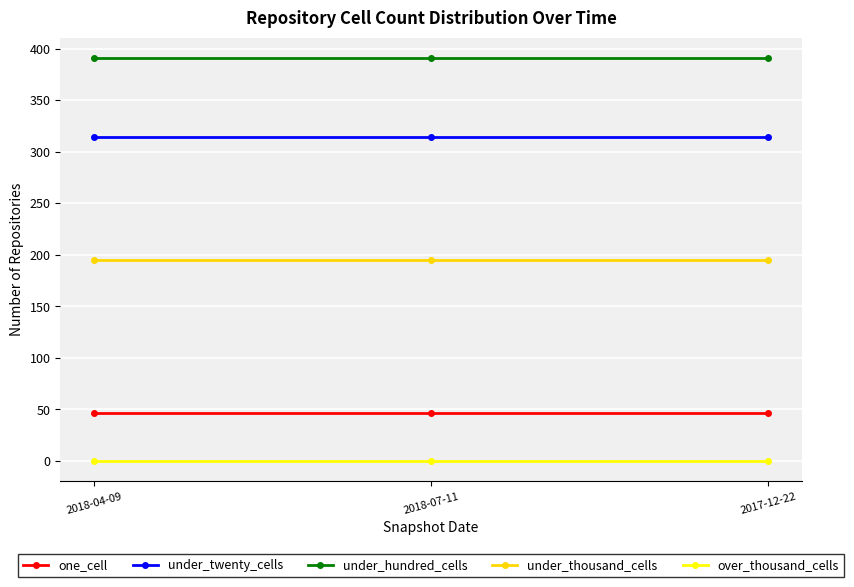

What is the average value of the one_cell series?

47